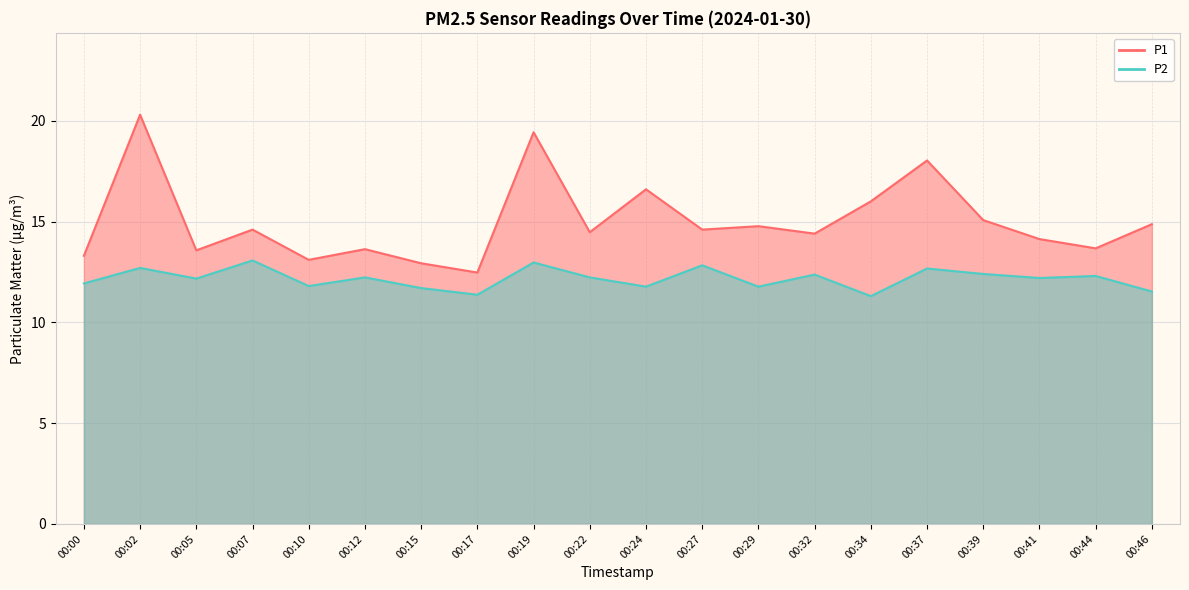

At how many categories does at least one series exceed 16?

4